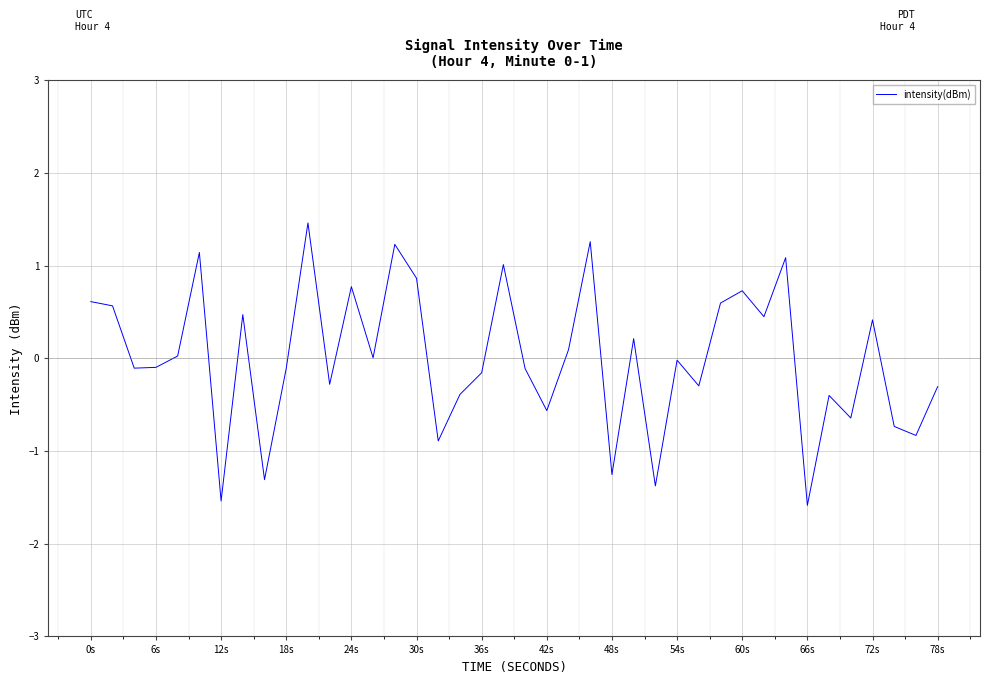

What is the minimum value shown in the chart?

-1.6